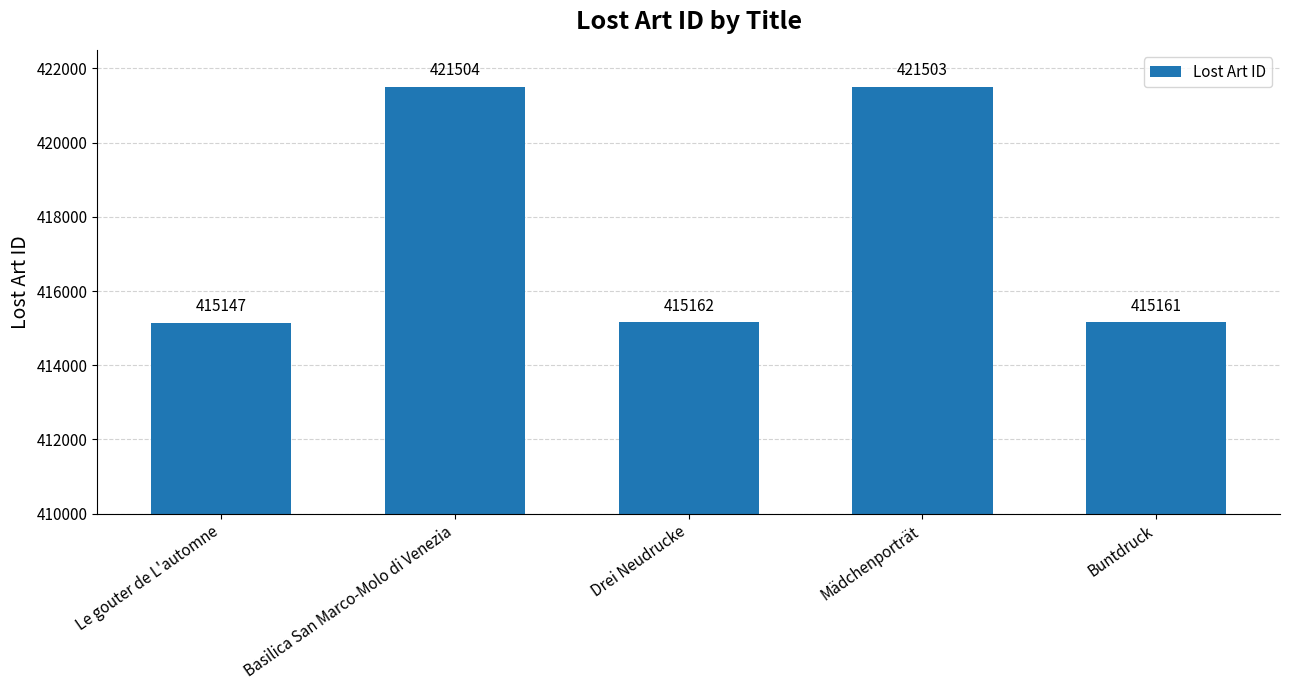

What is the change in value from Basilica San Marco-Molo di Venezia to Buntdruck?

-6343